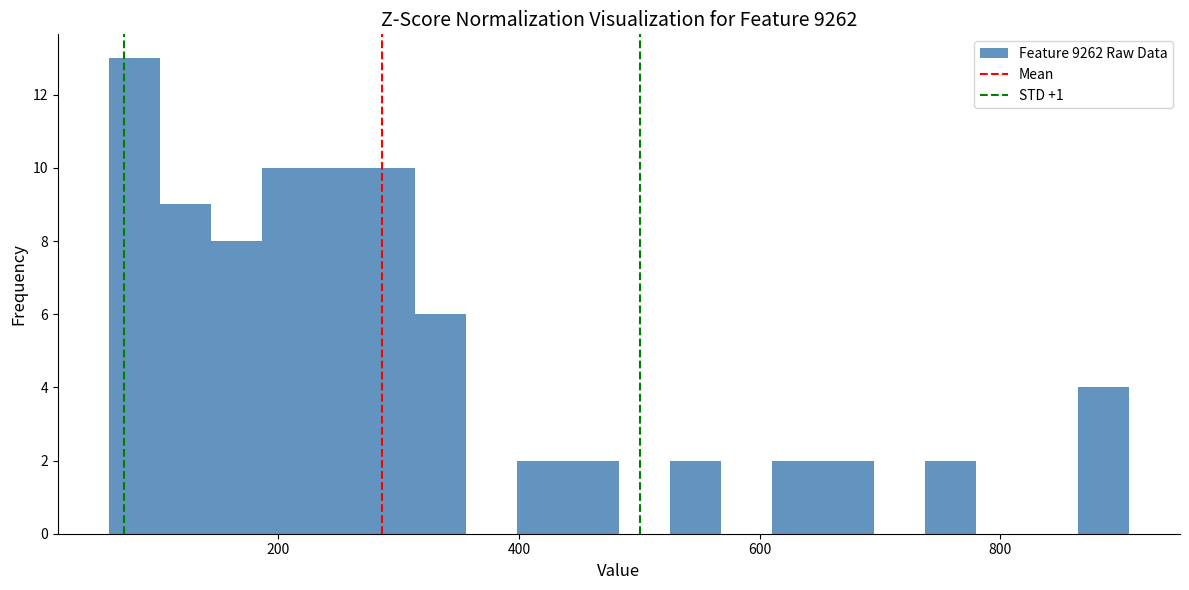

Around what value on the x-axis is the tallest bar? Give the approximate position of its centre, as read against the axis.

80